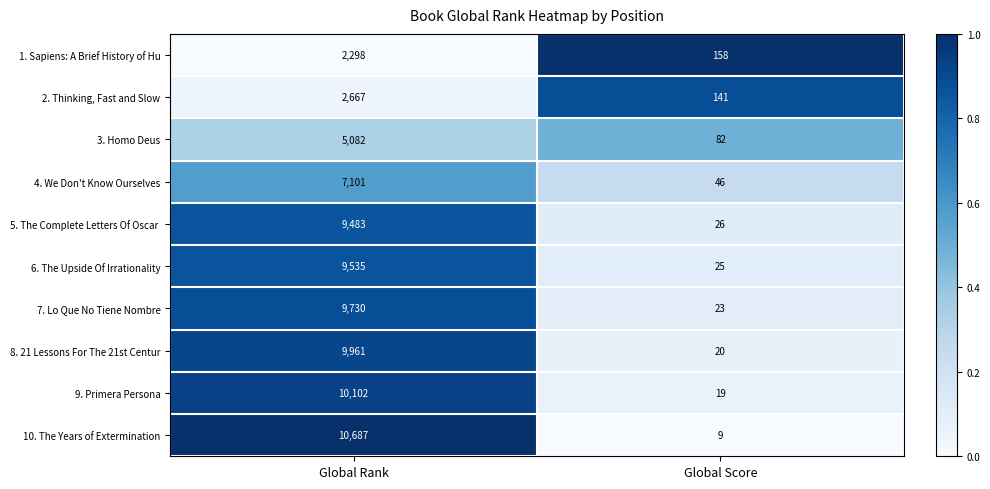

Which category has the lowest value in the 2. Thinking, Fast and Slow series?

Global Score